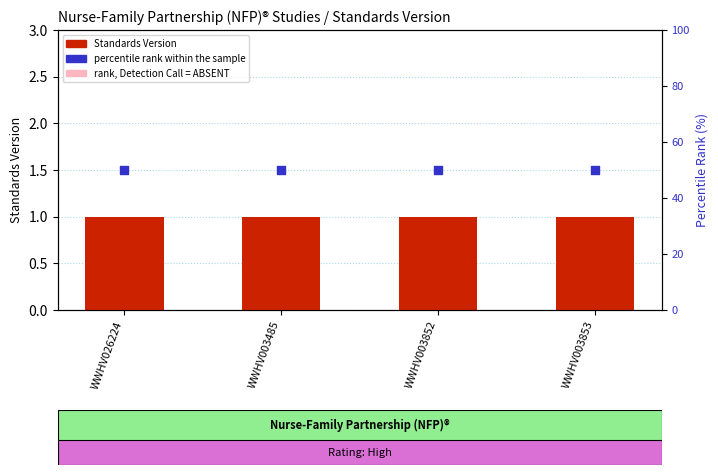

What are all the series names shown in the legend?

Standards Version, rank, Detection Call = ABSENT, percentile rank within the sample